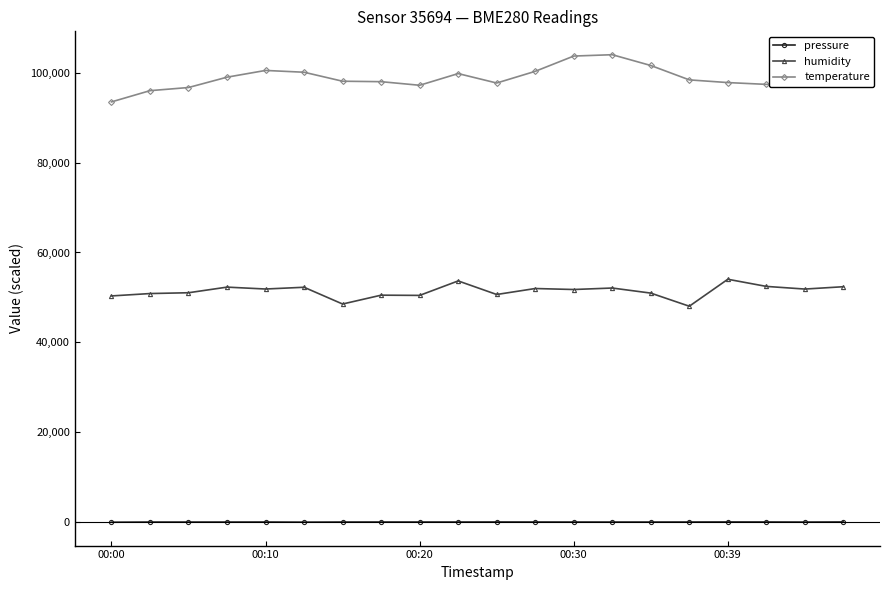

How many lines are shown in the chart?

3